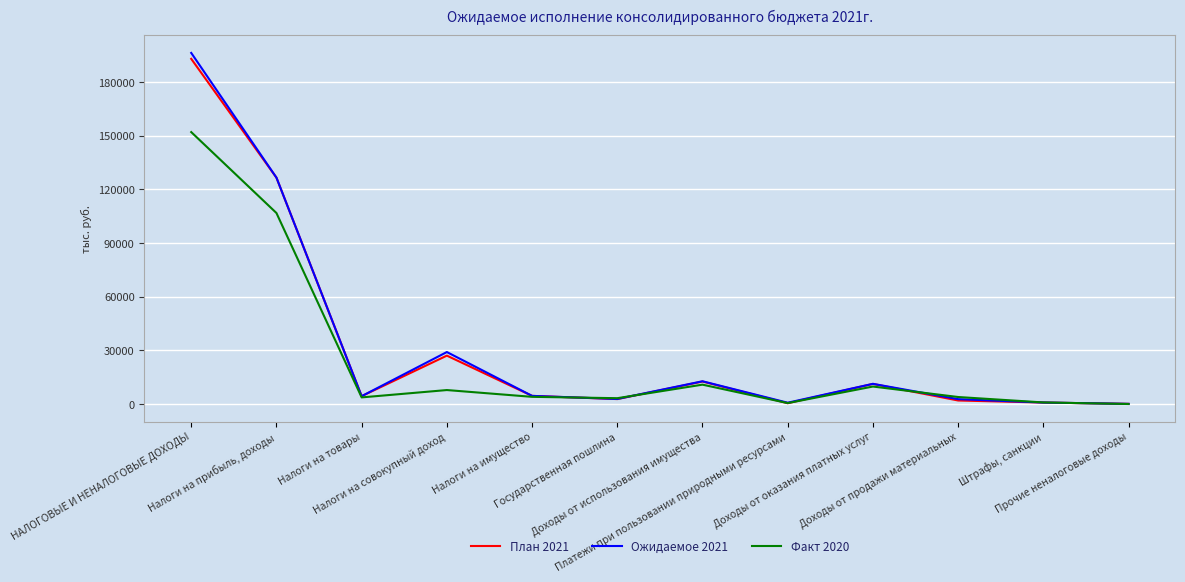

List the labels in order of План 2021 value, smallest first.

Прочие неналоговые доходы, Платежи при пользовании природными ресурсами, Штрафы, санкции, Доходы от продажи материальных, Государственная пошлина, Налоги на товары, Налоги на имущество, Доходы от оказания платных услуг, Доходы от использования имущества, Налоги на совокупный доход, Налоги на прибыль, доходы, НАЛОГОВЫЕ И НЕНАЛОГОВЫЕ ДОХОДЫ